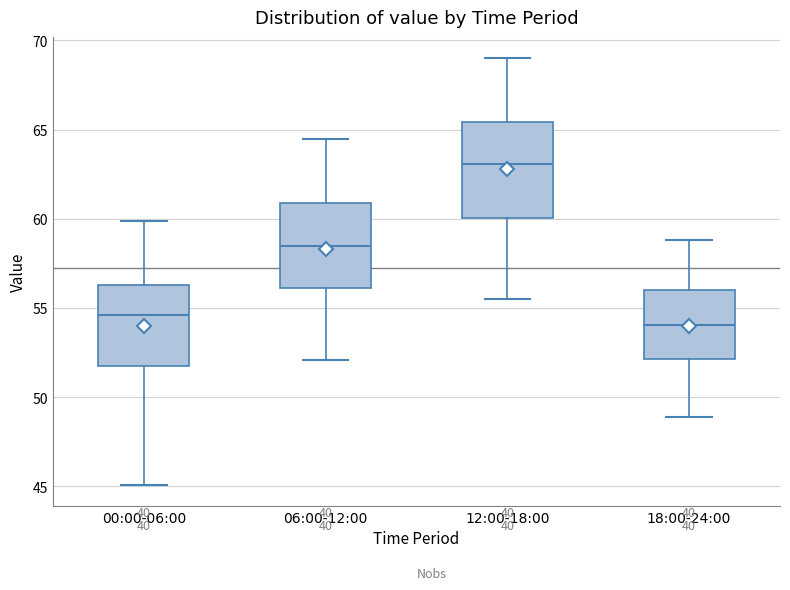

Comparing the boxes themselves (not the whiskers), which one is the tallest?

12:00-18:00